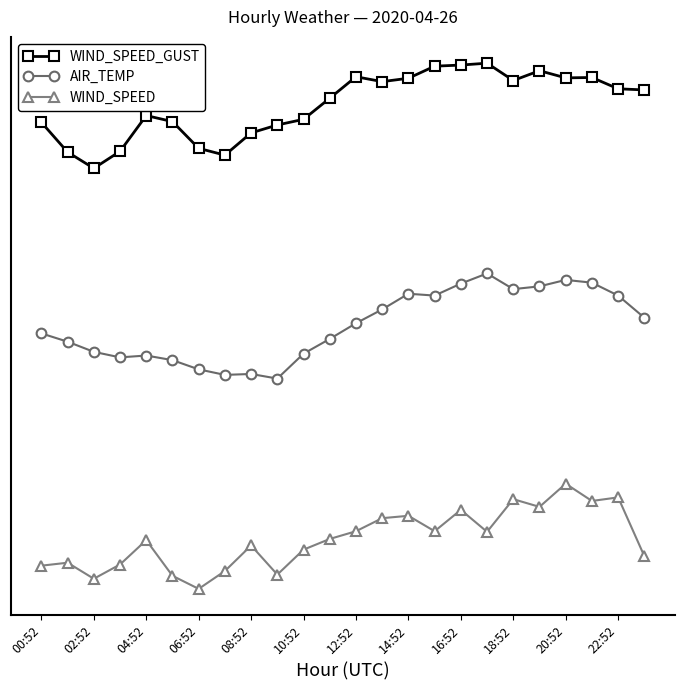

In WIND_SPEED, how many points are higher than both neighbors (excluding endpoints)?

8